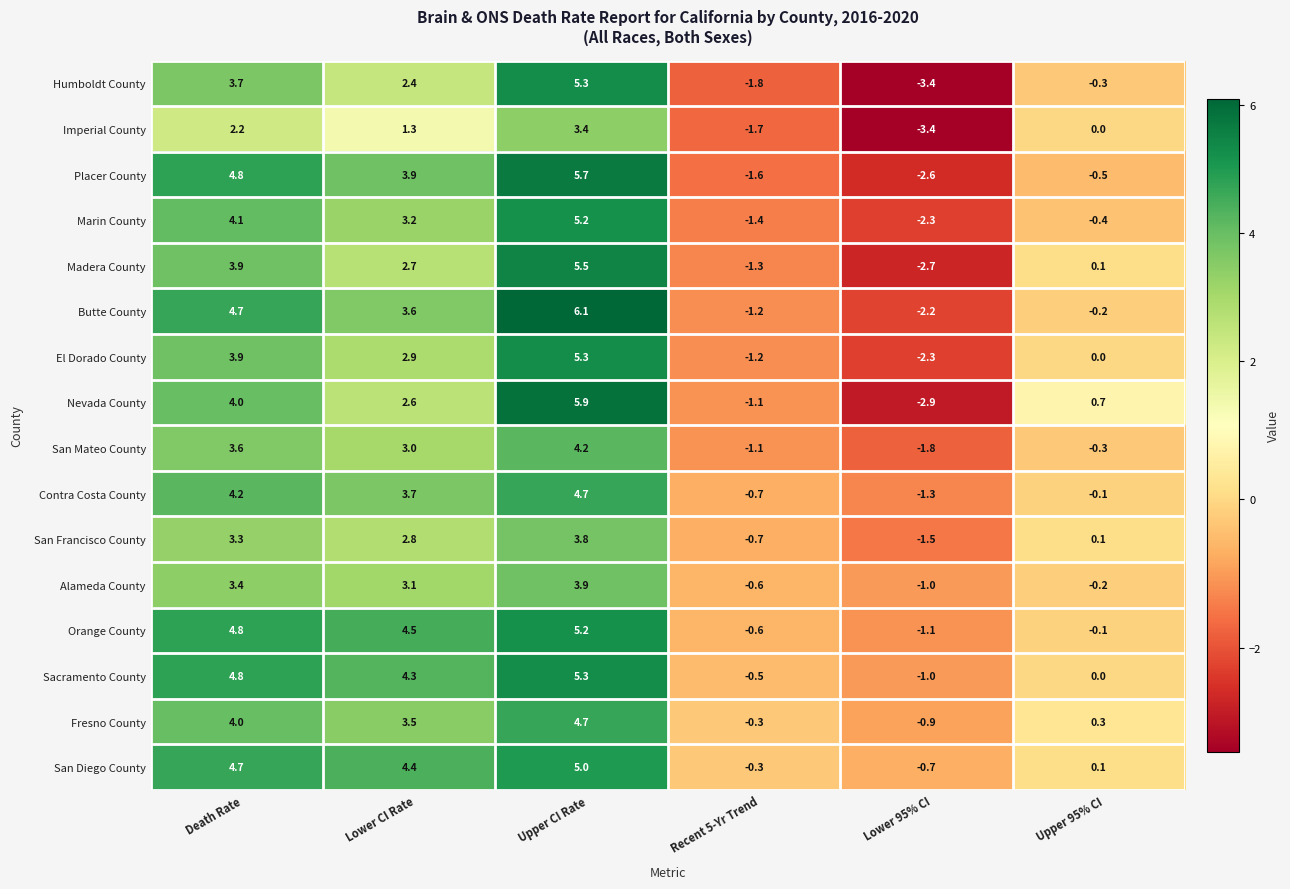

At which label does Imperial County first exceed 1?

Death Rate